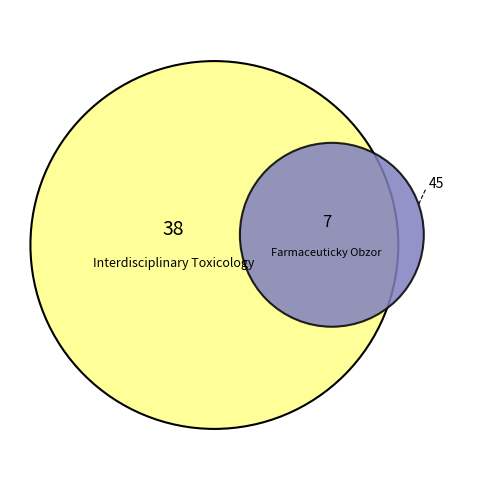

Is there a majority slice in this chart?

Yes